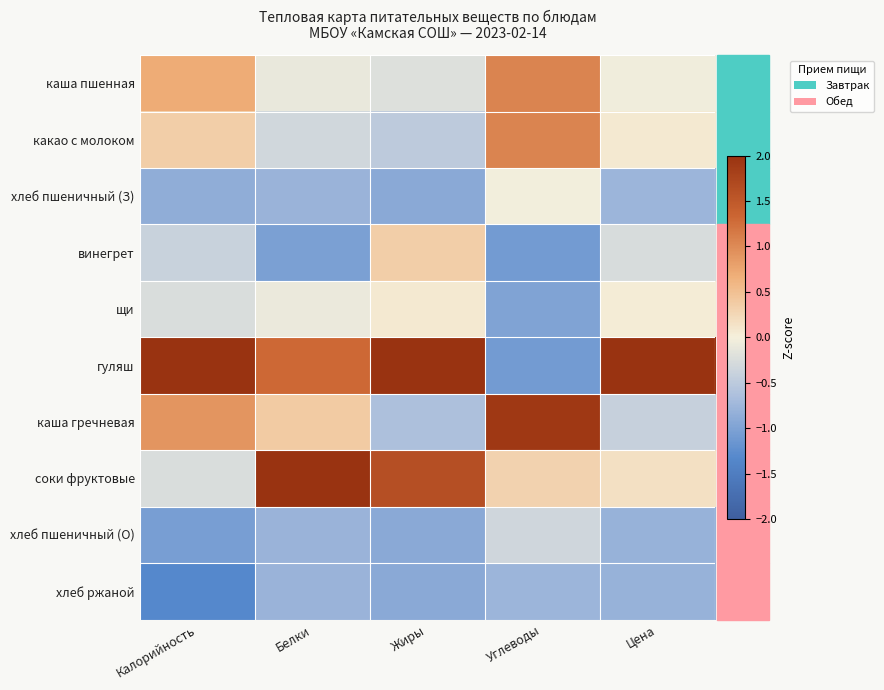

Which has a higher value, Цена or Углеводы?

Углеводы